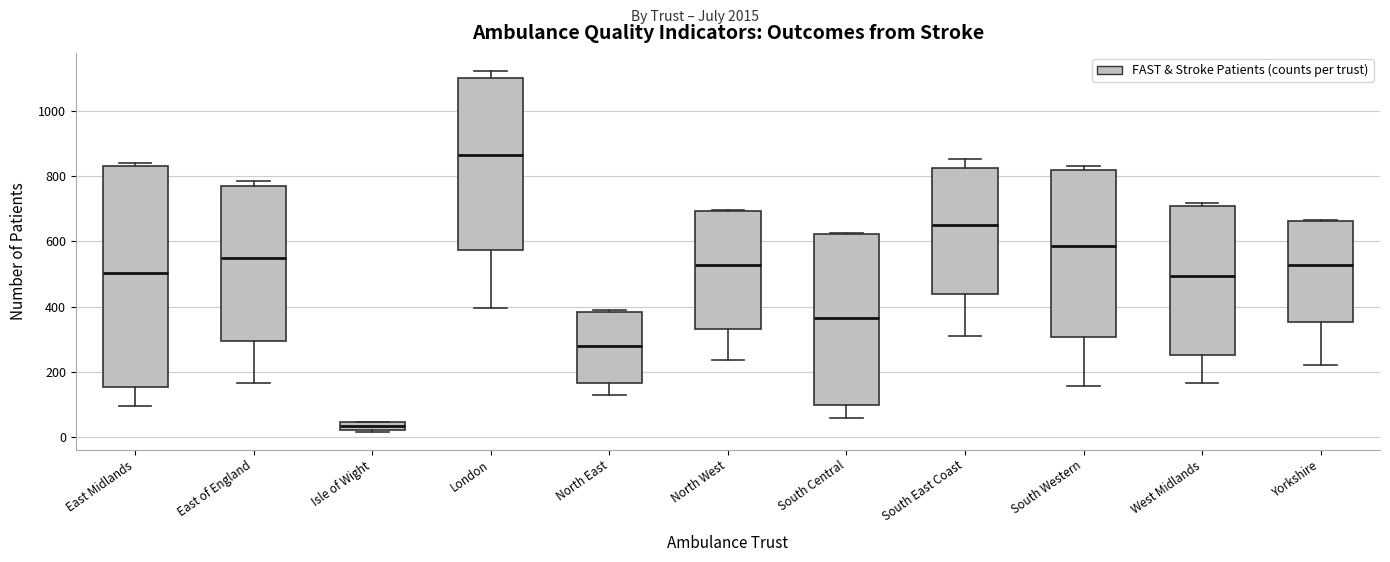

Which box's median line is the lowest?

Isle of Wight